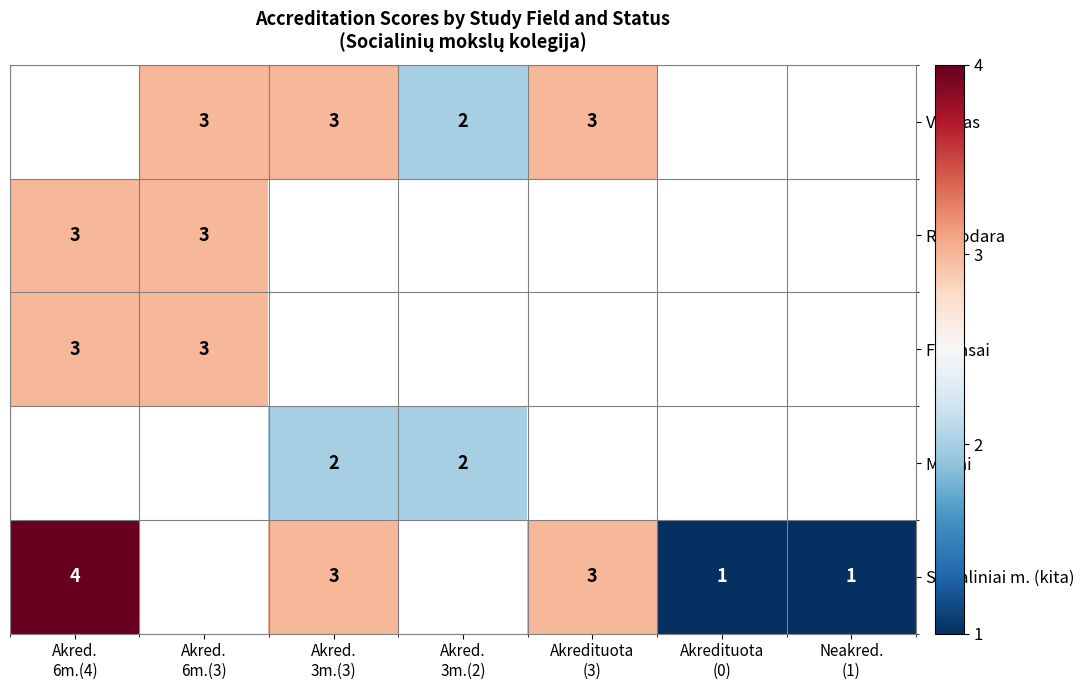

How many values in Socialiniai m. (kita) are above zero?

5